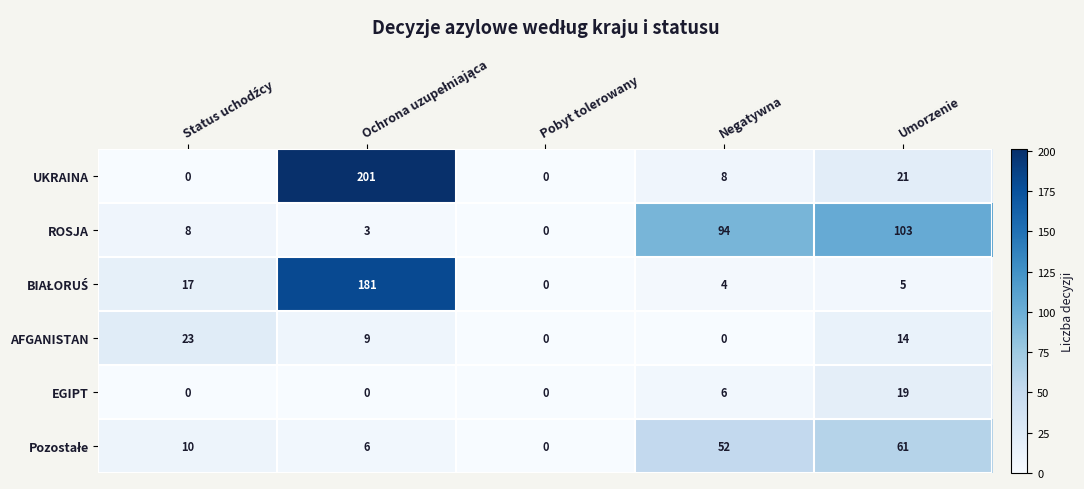

How many data points does each series have?

5